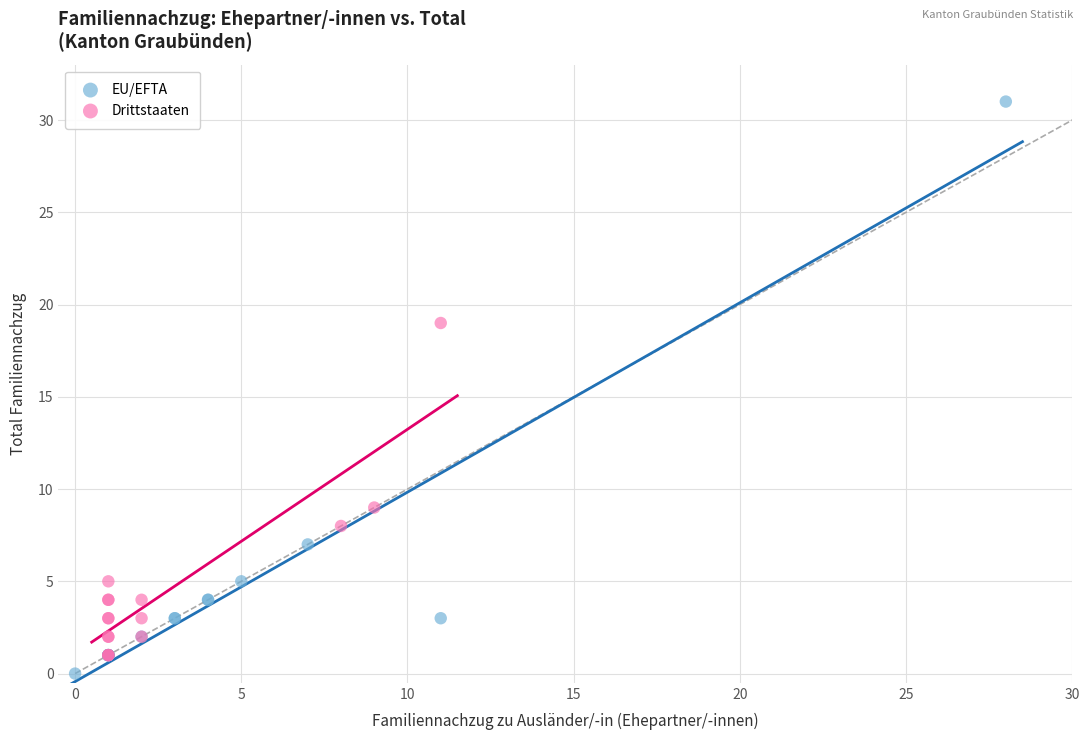

Which series contains the highest Y value?

EU/EFTA